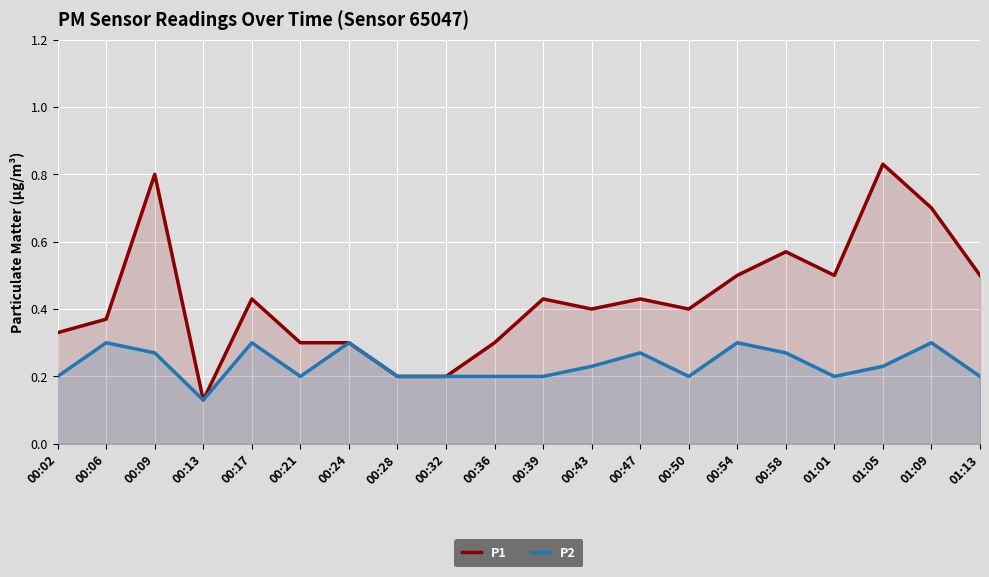

How many lines are shown in the chart?

2